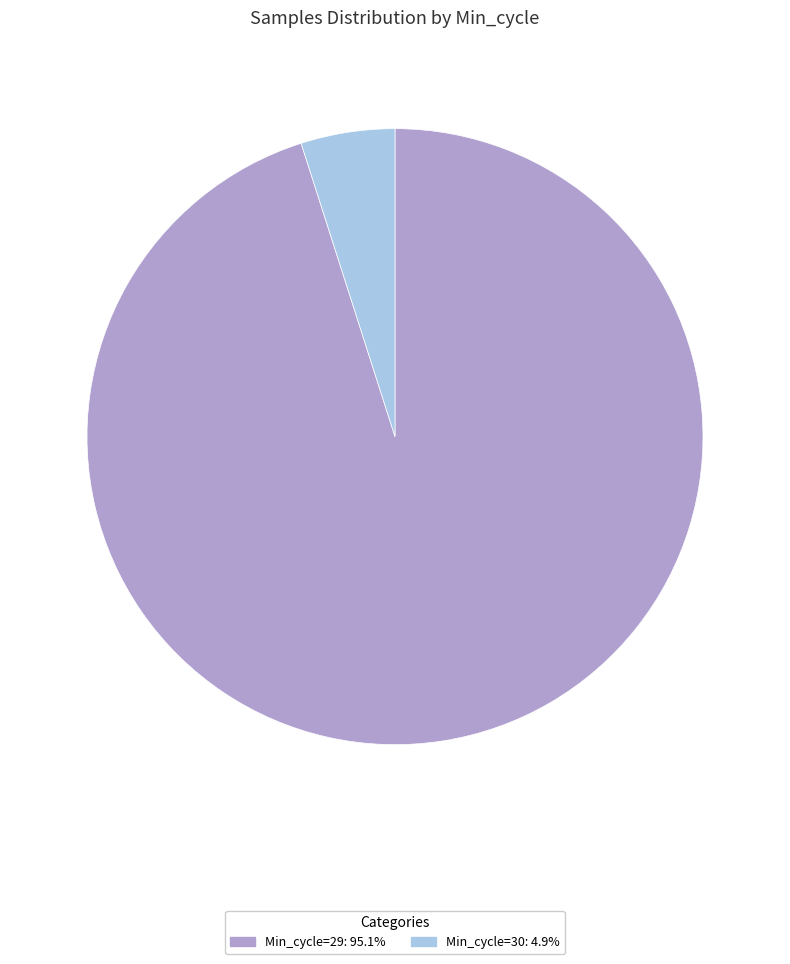

Is there a majority slice in this chart?

Yes